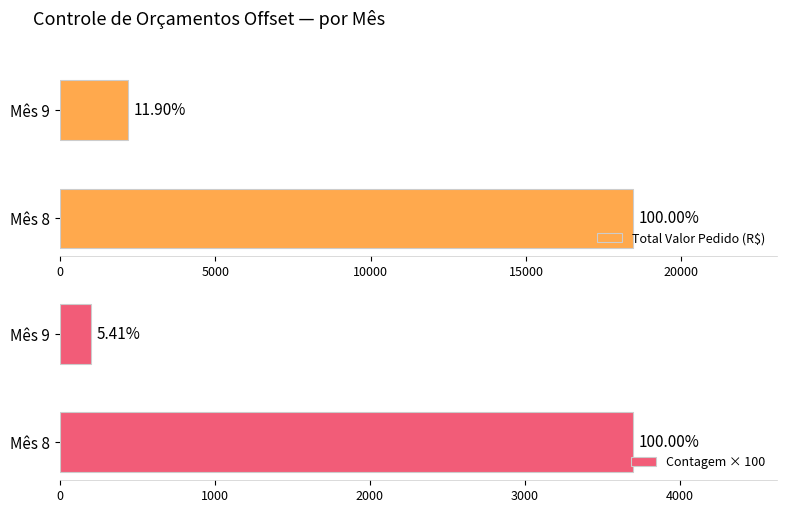

Between Mês 8 and Mês 9, which series saw the biggest shift?

Total Valor Pedido (R$)